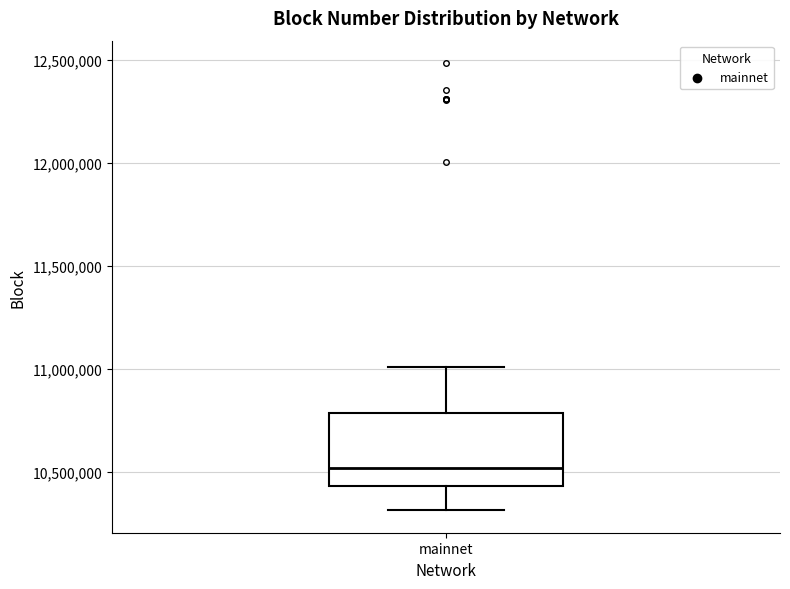

Read this box plot against the y-axis: the position of the median line, the range covered by the box, and the ends of both whiskers. The values are not printed on the chart, so give them approximately, as read against the axis.

median 10500000, box 10450000 to 10800000, whiskers 10300000 to 11000000